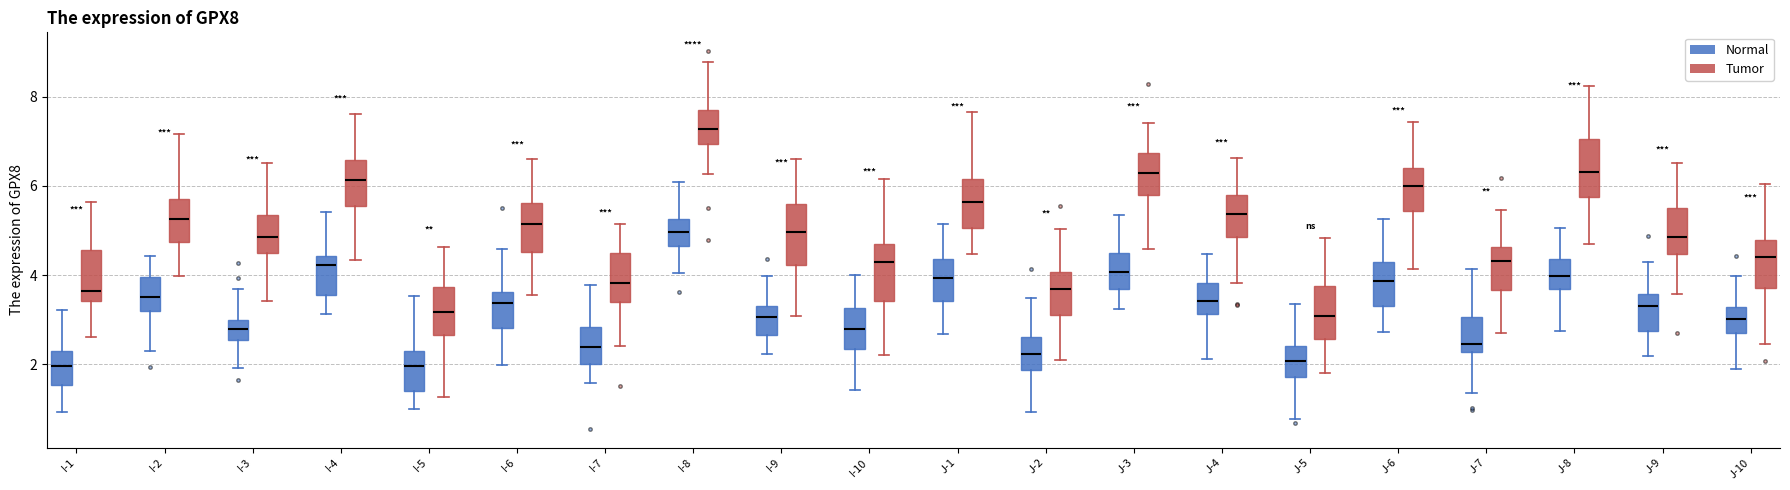

Reading left to right, transcribe this box plot: for each box, give where its median line is, the range the box spans, and where its two whiskers end, as read against the y-axis. The values are not printed on the chart, so give them approximately, as read against the axis.

I-1 (Normal): median 2.0, box 1.6 to 2.2, whiskers 1.0 to 3.2
I-1 (Tumor): median 3.6, box 3.4 to 4.6, whiskers 2.6 to 5.6
I-2 (Normal): median 3.6, box 3.2 to 4.0, whiskers 2.4 to 4.4
I-2 (Tumor): median 5.2, box 4.8 to 5.8, whiskers 4.0 to 7.2
I-3 (Normal): median 2.8, box 2.6 to 3.0, whiskers 2.0 to 3.6
I-3 (Tumor): median 4.8, box 4.4 to 5.4, whiskers 3.4 to 6.6
I-4 (Normal): median 4.2, box 3.6 to 4.4, whiskers 3.2 to 5.4
I-4 (Tumor): median 6.2, box 5.6 to 6.6, whiskers 4.4 to 7.6
I-5 (Normal): median 2.0, box 1.4 to 2.2, whiskers 1.0 to 3.6
I-5 (Tumor): median 3.2, box 2.6 to 3.8, whiskers 1.2 to 4.6
I-6 (Normal): median 3.4, box 2.8 to 3.6, whiskers 2.0 to 4.6
I-6 (Tumor): median 5.2, box 4.6 to 5.6, whiskers 3.6 to 6.6
I-7 (Normal): median 2.4, box 2.0 to 2.8, whiskers 1.6 to 3.8
I-7 (Tumor): median 3.8, box 3.4 to 4.4, whiskers 2.4 to 5.2
I-8 (Normal): median 5.0, box 4.6 to 5.2, whiskers 4.0 to 6.0
I-8 (Tumor): median 7.2, box 7.0 to 7.8, whiskers 6.2 to 8.8
I-9 (Normal): median 3.0, box 2.6 to 3.4, whiskers 2.2 to 4.0
I-9 (Tumor): median 5.0, box 4.2 to 5.6, whiskers 3.0 to 6.6
I-10 (Normal): median 2.8, box 2.4 to 3.2, whiskers 1.4 to 4.0
I-10 (Tumor): median 4.2, box 3.4 to 4.8, whiskers 2.2 to 6.2
J-1 (Normal): median 4.0, box 3.4 to 4.4, whiskers 2.6 to 5.2
J-1 (Tumor): median 5.6, box 5.0 to 6.2, whiskers 4.4 to 7.6
J-2 (Normal): median 2.2, box 1.8 to 2.6, whiskers 1.0 to 3.4
J-2 (Tumor): median 3.6, box 3.2 to 4.0, whiskers 2.2 to 5.0
J-3 (Normal): median 4.0, box 3.6 to 4.6, whiskers 3.2 to 5.4
J-3 (Tumor): median 6.4, box 5.8 to 6.8, whiskers 4.6 to 7.4
J-4 (Normal): median 3.4, box 3.2 to 3.8, whiskers 2.2 to 4.4
J-4 (Tumor): median 5.4, box 4.8 to 5.8, whiskers 3.8 to 6.6
J-5 (Normal): median 2.0, box 1.8 to 2.4, whiskers 0.8 to 3.4
J-5 (Tumor): median 3.0, box 2.6 to 3.8, whiskers 1.8 to 4.8
J-6 (Normal): median 3.8, box 3.4 to 4.4, whiskers 2.8 to 5.2
J-6 (Tumor): median 6.0, box 5.4 to 6.4, whiskers 4.2 to 7.4
J-7 (Normal): median 2.4, box 2.2 to 3.0, whiskers 1.4 to 4.2
J-7 (Tumor): median 4.4, box 3.6 to 4.6, whiskers 2.6 to 5.4
J-8 (Normal): median 4.0, box 3.6 to 4.4, whiskers 2.8 to 5.0
J-8 (Tumor): median 6.4, box 5.8 to 7.0, whiskers 4.8 to 8.2
J-9 (Normal): median 3.4, box 2.8 to 3.6, whiskers 2.2 to 4.2
J-9 (Tumor): median 4.8, box 4.4 to 5.6, whiskers 3.6 to 6.6
J-10 (Normal): median 3.0, box 2.8 to 3.2, whiskers 2.0 to 4.0
J-10 (Tumor): median 4.4, box 3.8 to 4.8, whiskers 2.4 to 6.0